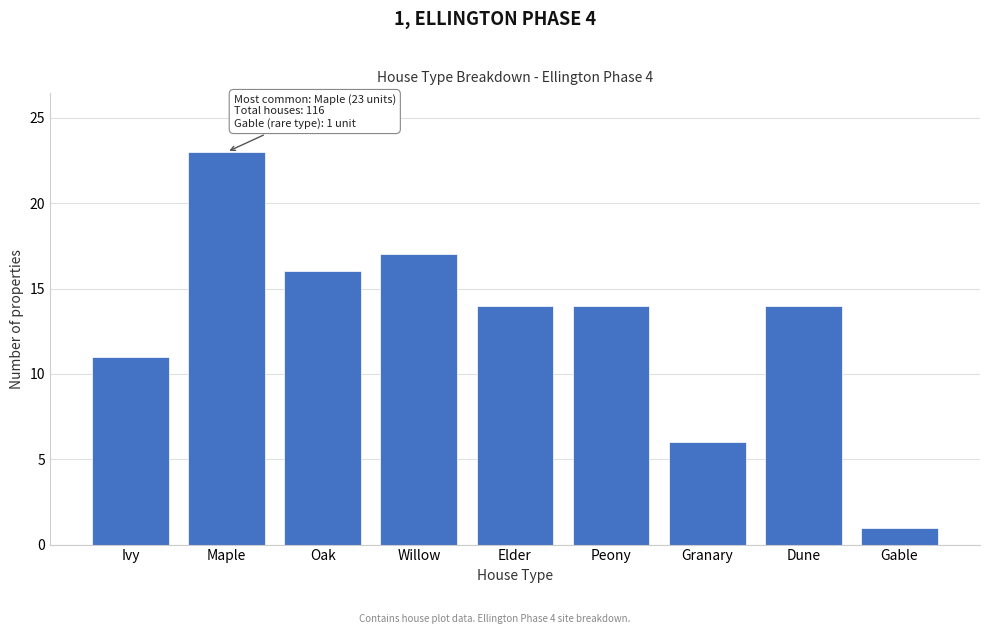

Reading left to right, transcribe all the data shown in this chart.

11	23	16	17	14	14	6	14	1